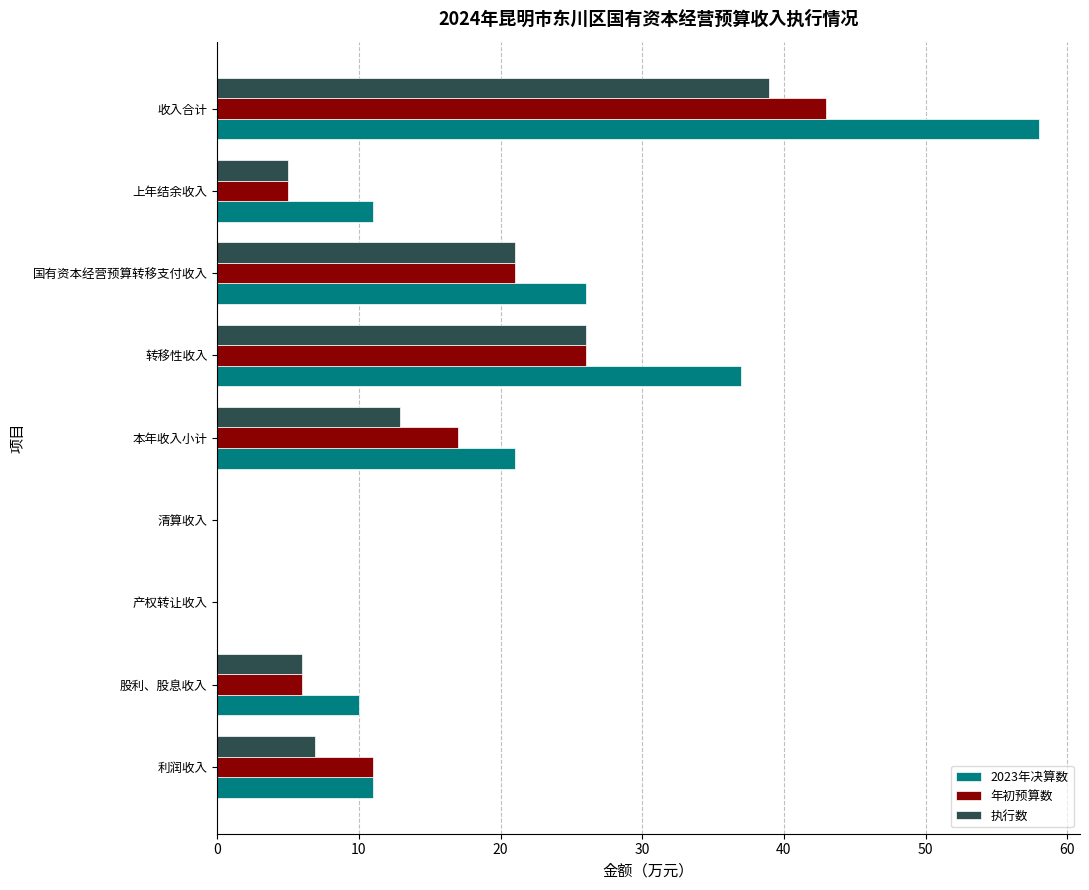

What are all the series names shown in the legend?

2023年决算数, 年初预算数, 执行数